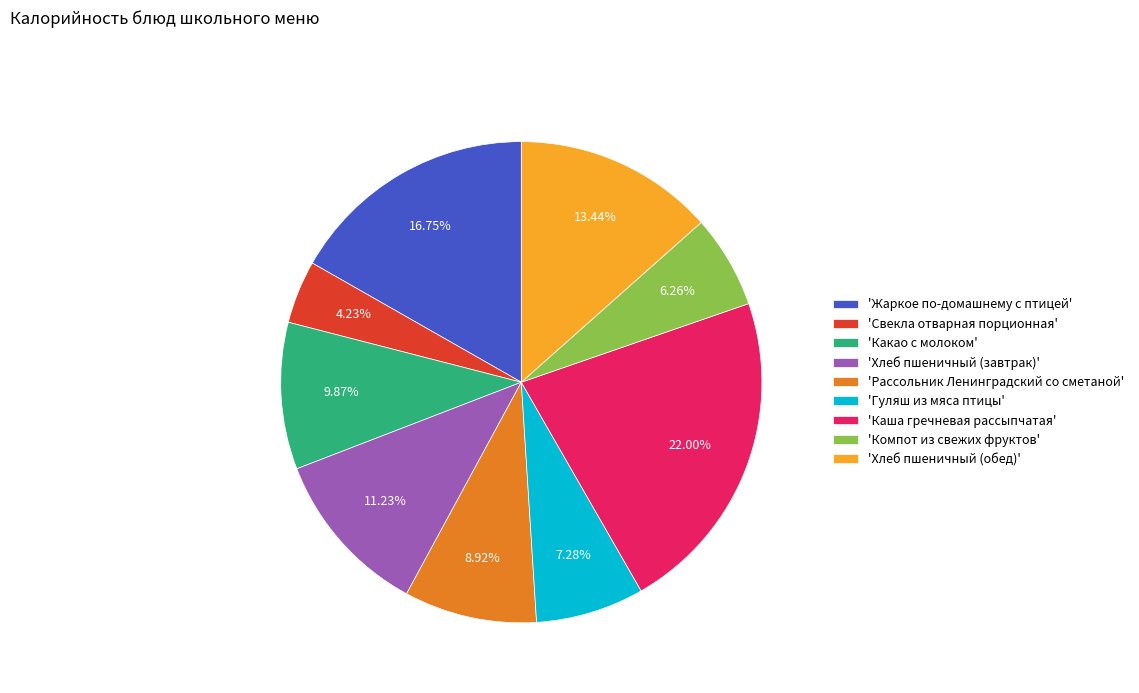

Is there any slice that represents more than half of the pie?

No